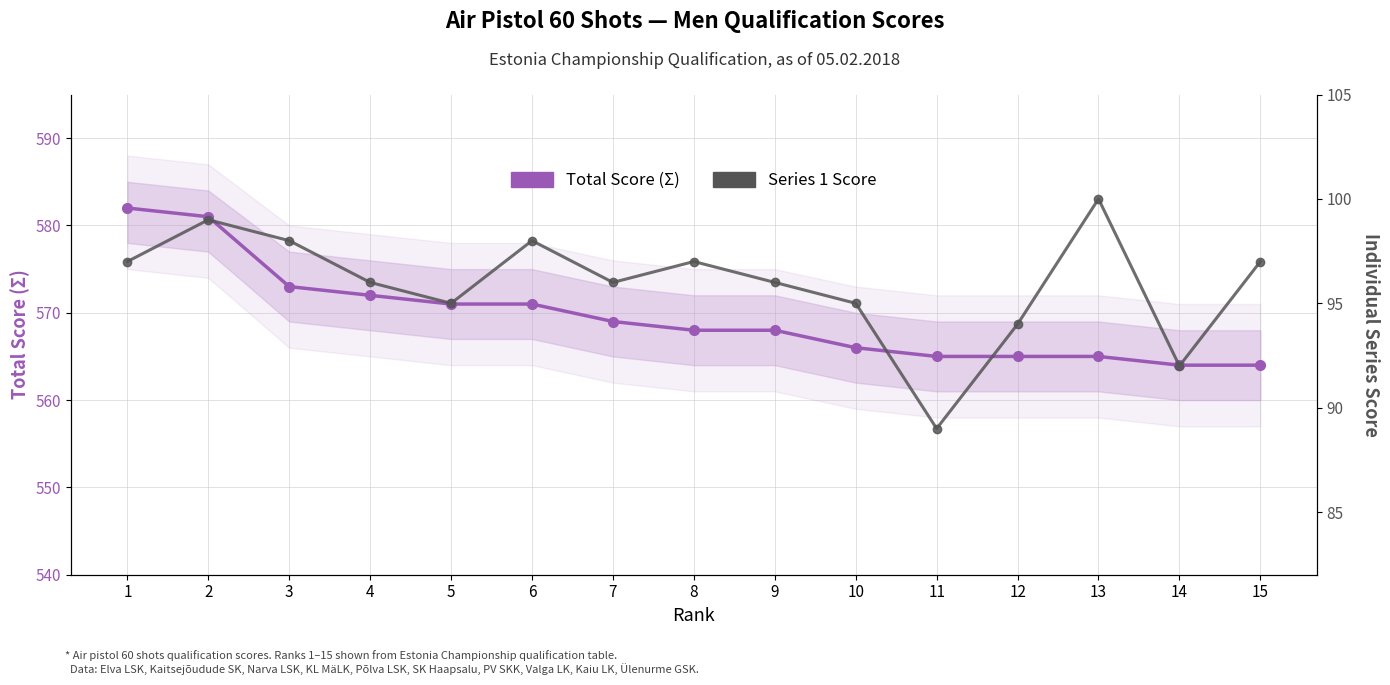

True or false: Total Score (Σ) has a value of 147 at 5.

False